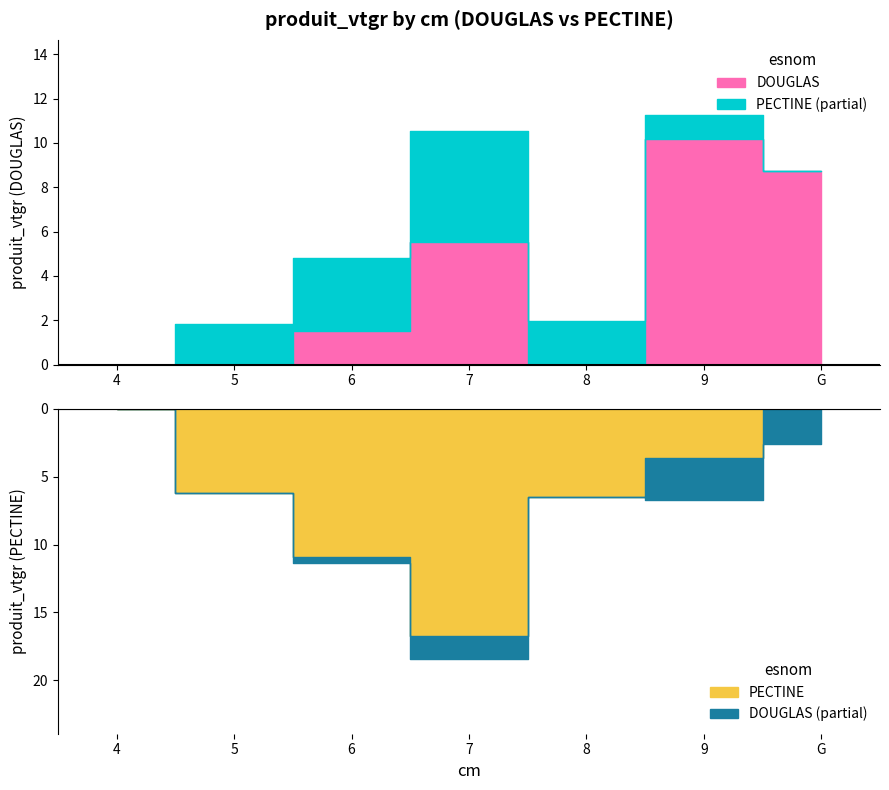

The value of DOUGLAS at 6 is 1.5. True or false?

True